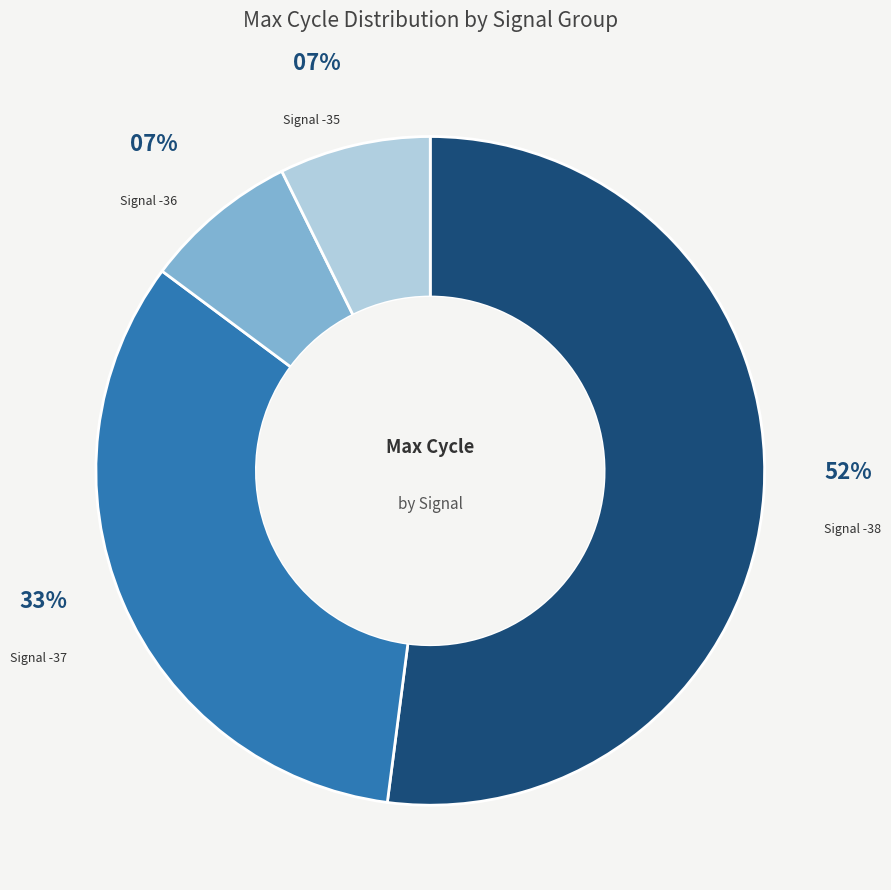

Does any single category account for the majority?

Yes